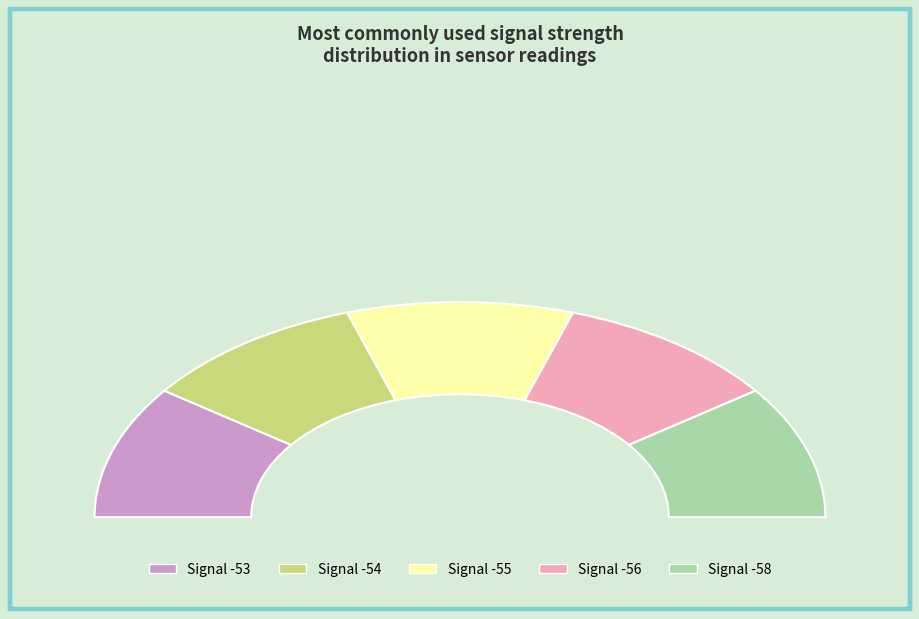

Is -55 the majority of the pie?

No